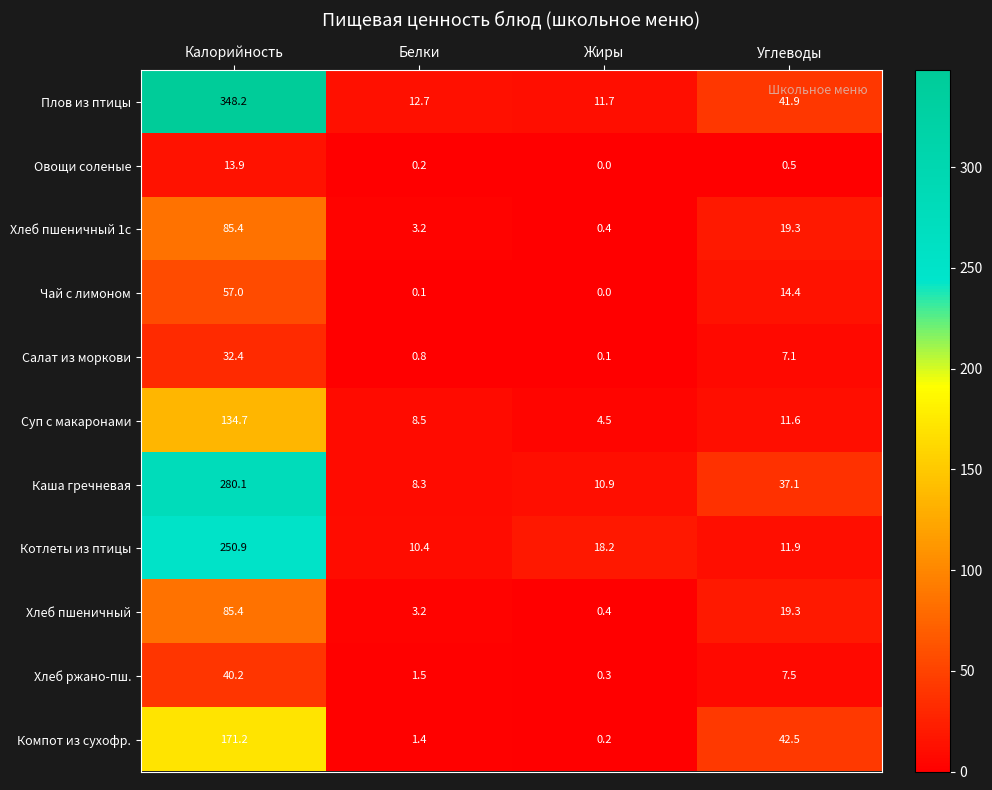

What is the greatest value displayed?

348.2